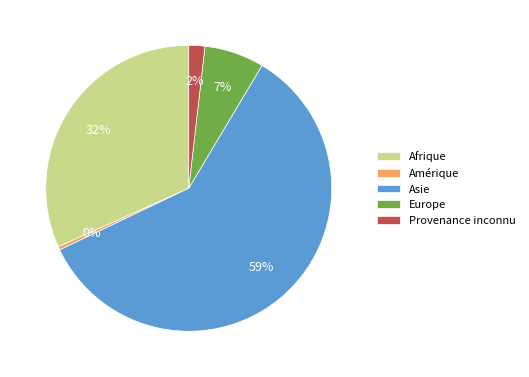

How many slices are in this pie chart?

5